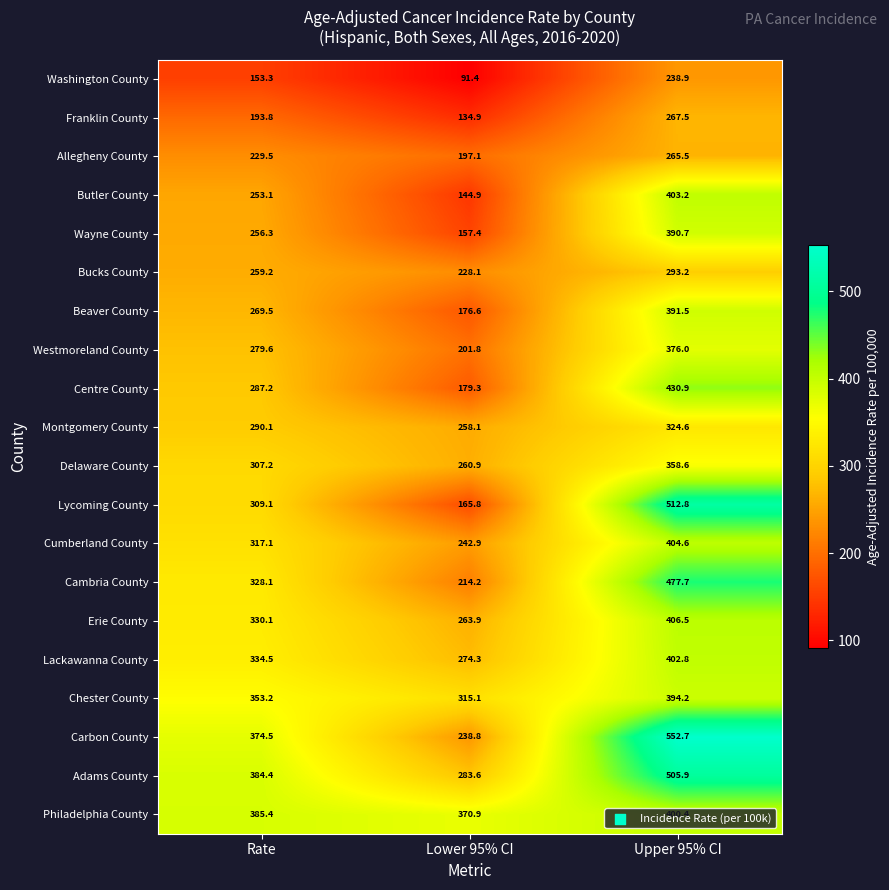

Which series has the largest total across all categories?

Adams County